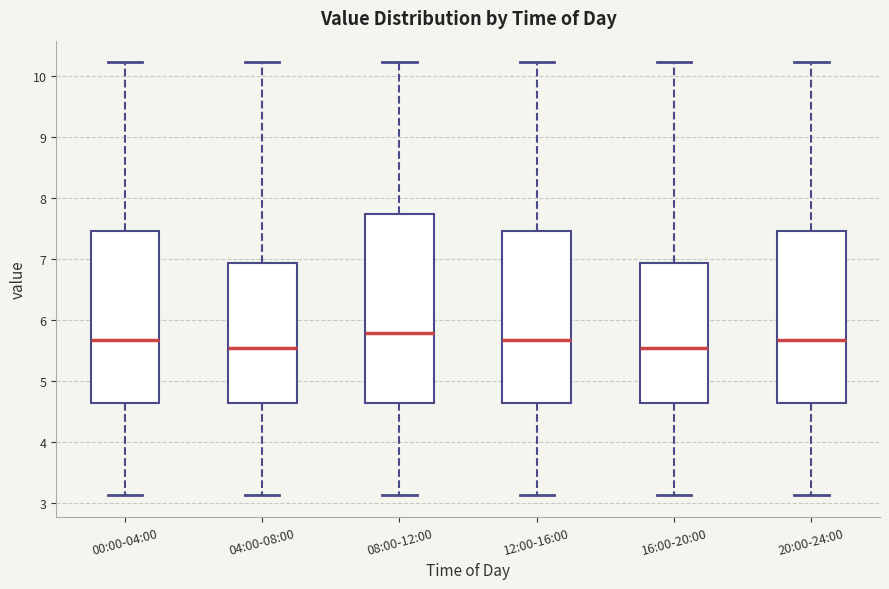

Which box has the highest median line?

08:00-12:00